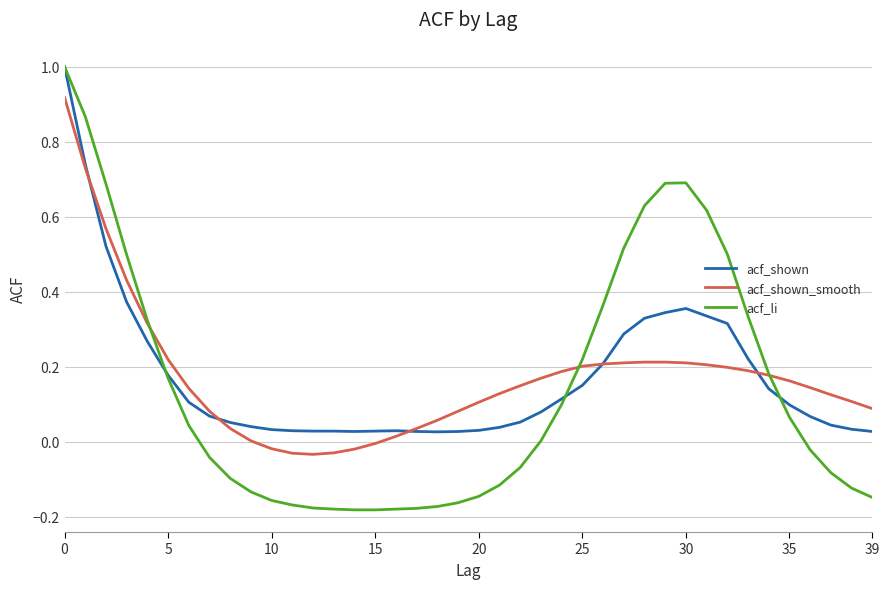

Which series has the widest spread of values?

acf_li